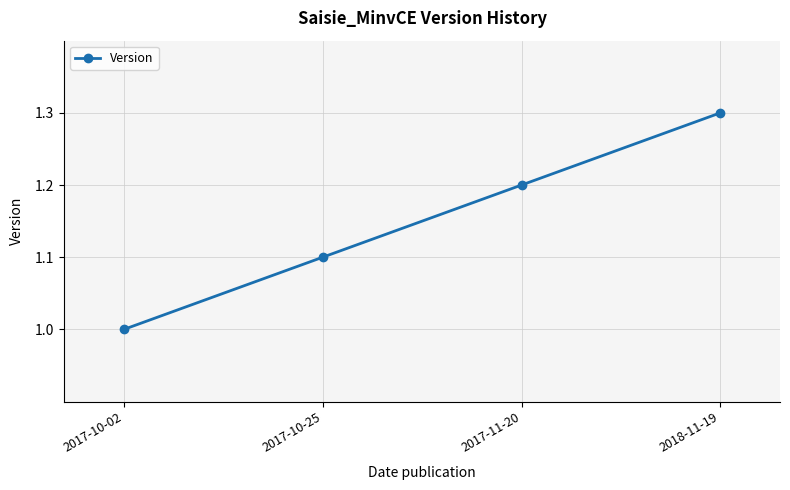

The chart shows a value of 1.0 at 2017-10-02. True or false?

True